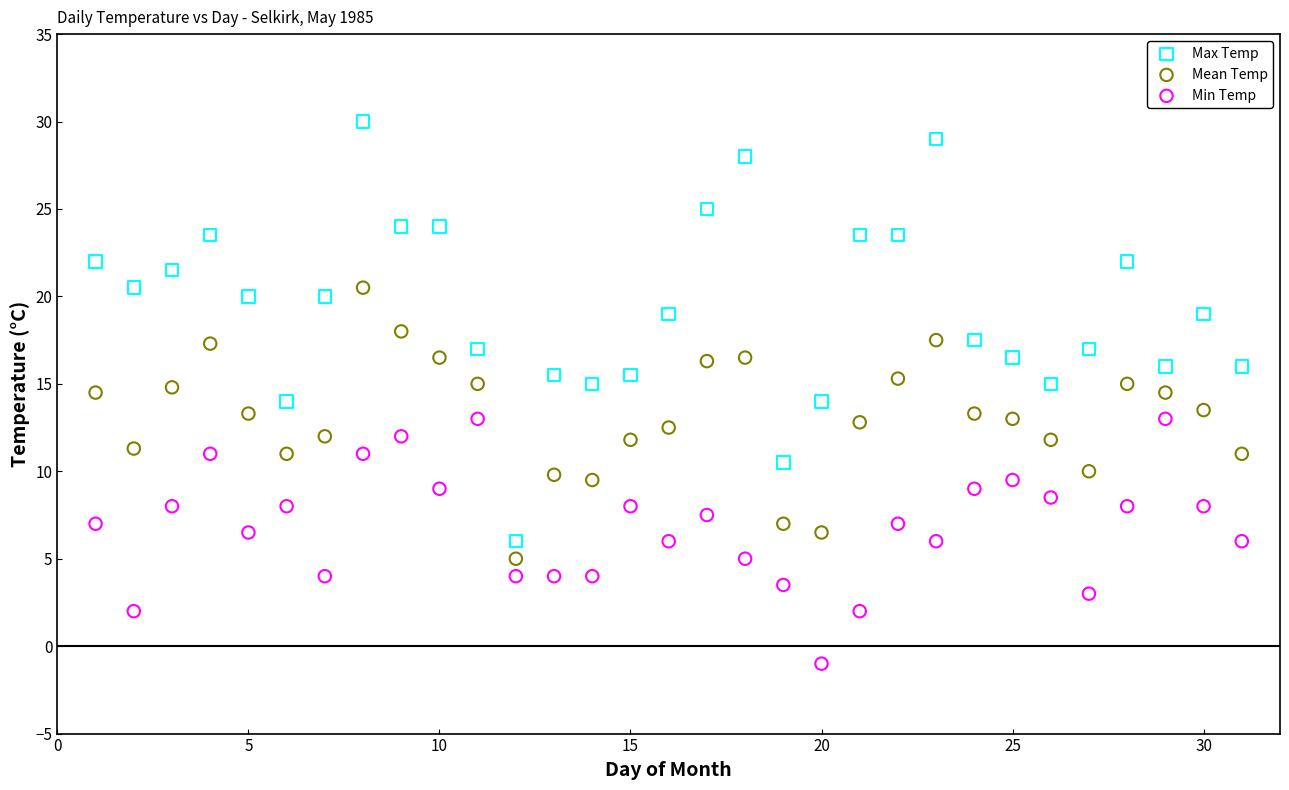

Which series has the largest Y range (max minus min)?

Max Temp